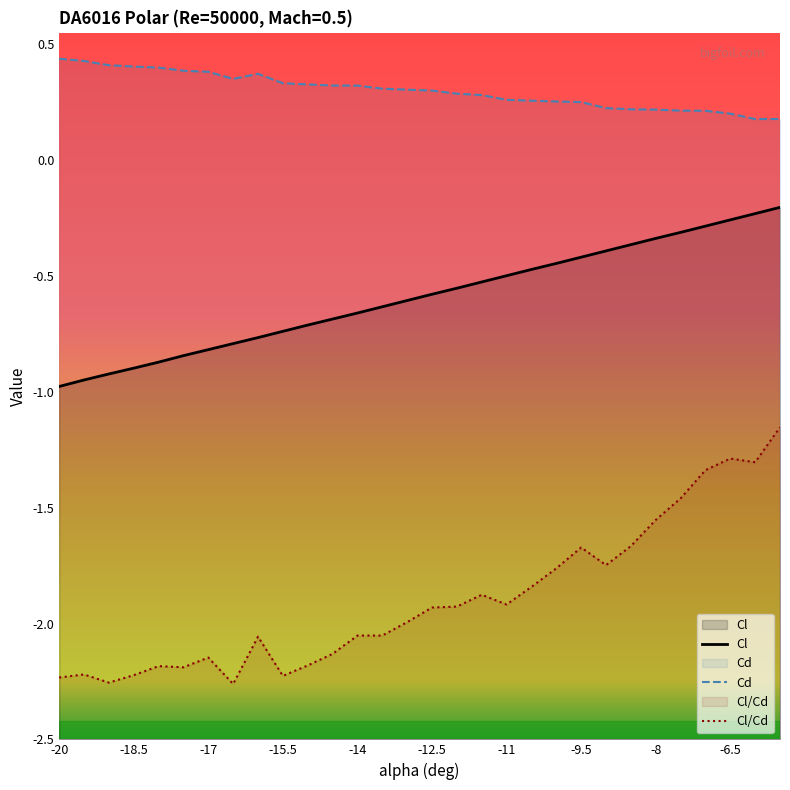

At how many categories does at least one series exceed 0?

30